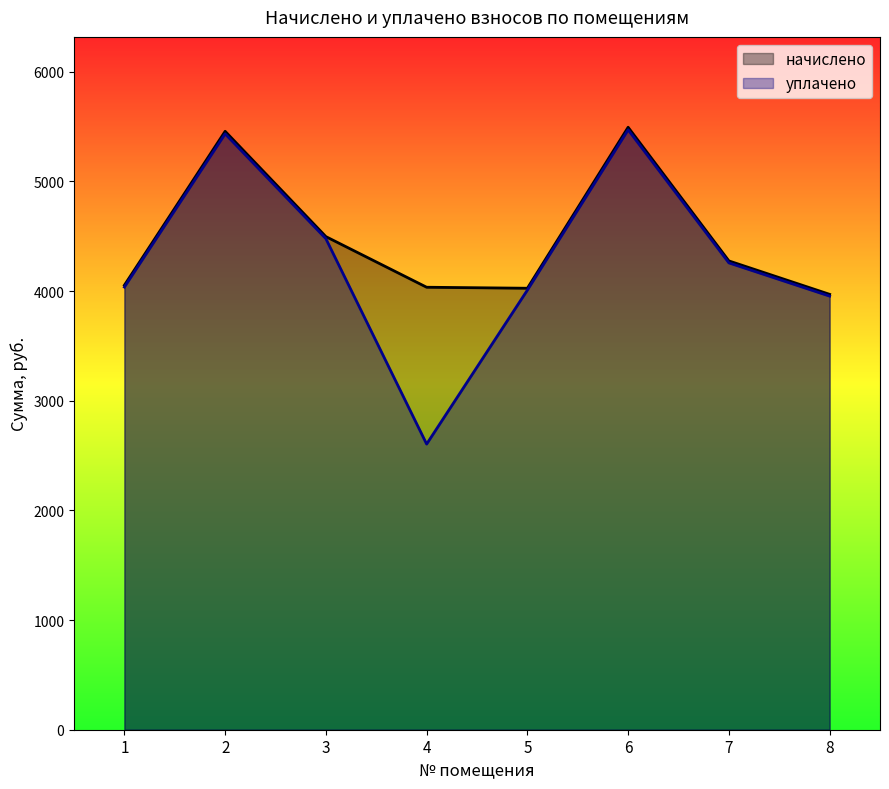

True or false: уплачено and начислено cross at least once.

False